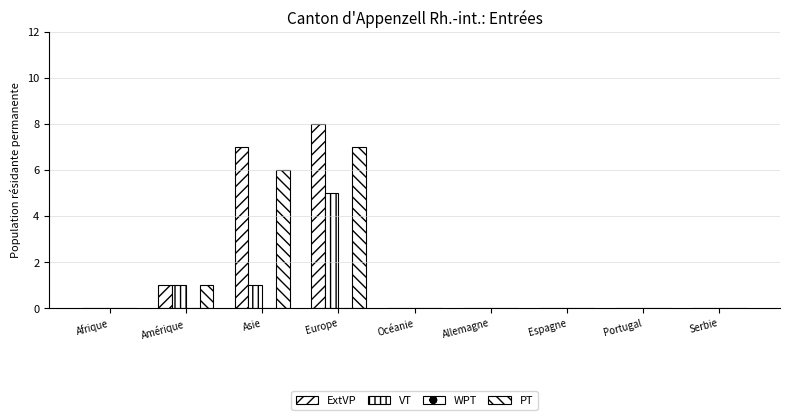

At which category is the sum across all series the highest?

Europe